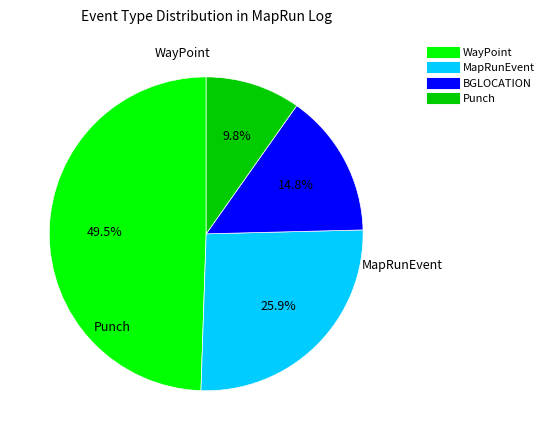

Rank the categories by value from lowest to highest.

Punch, BGLOCATION, MapRunEvent, WayPoint